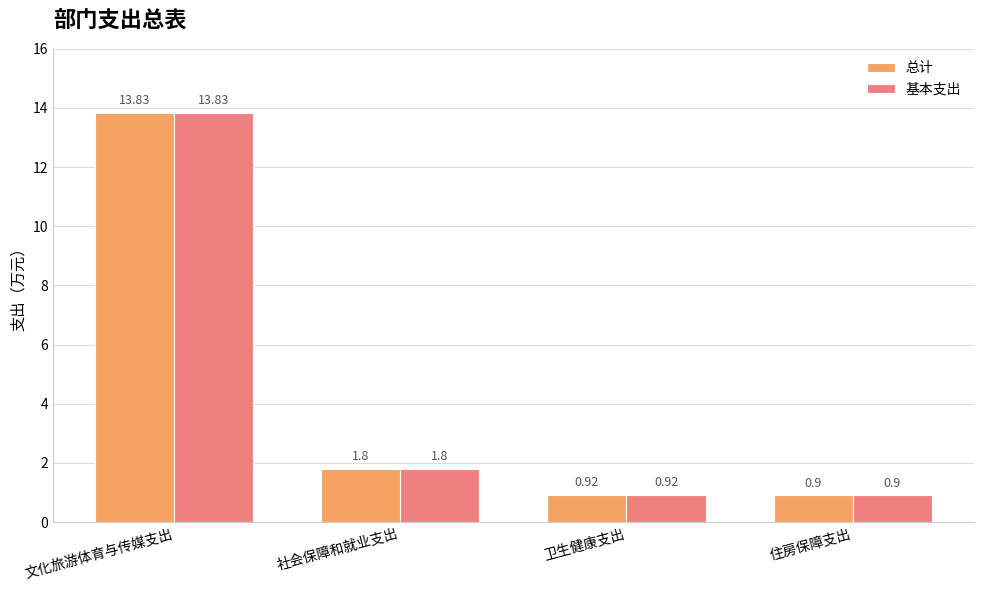

What are all the series names shown in the legend?

总计, 基本支出